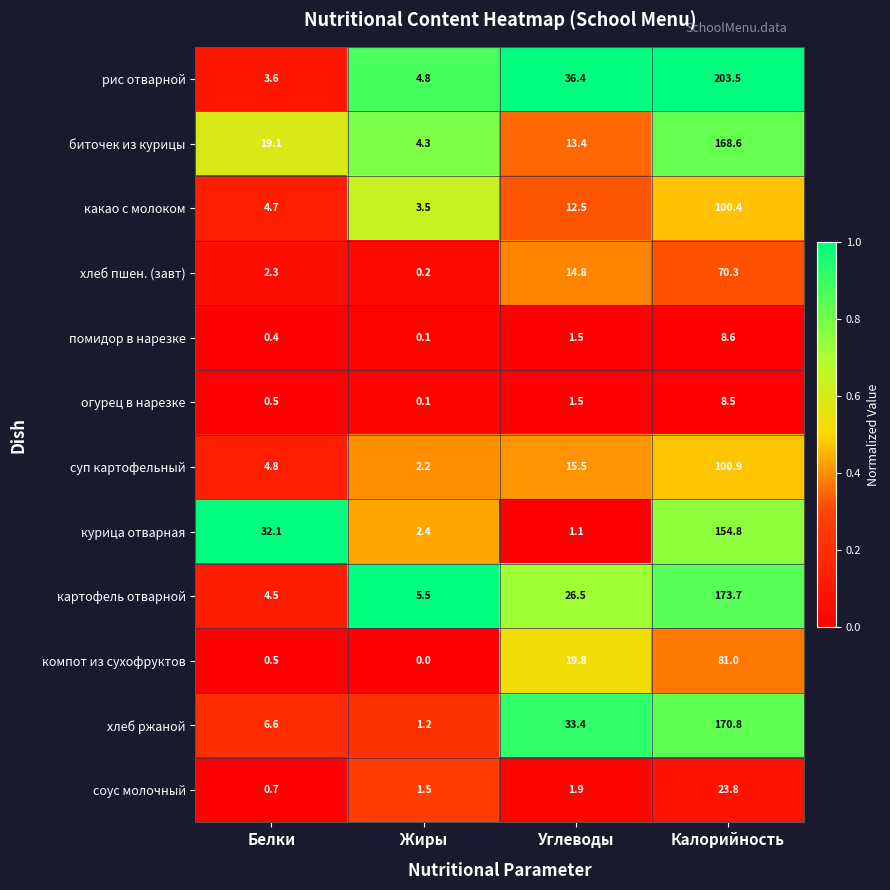

Which category has the lowest value across all series?

Жиры